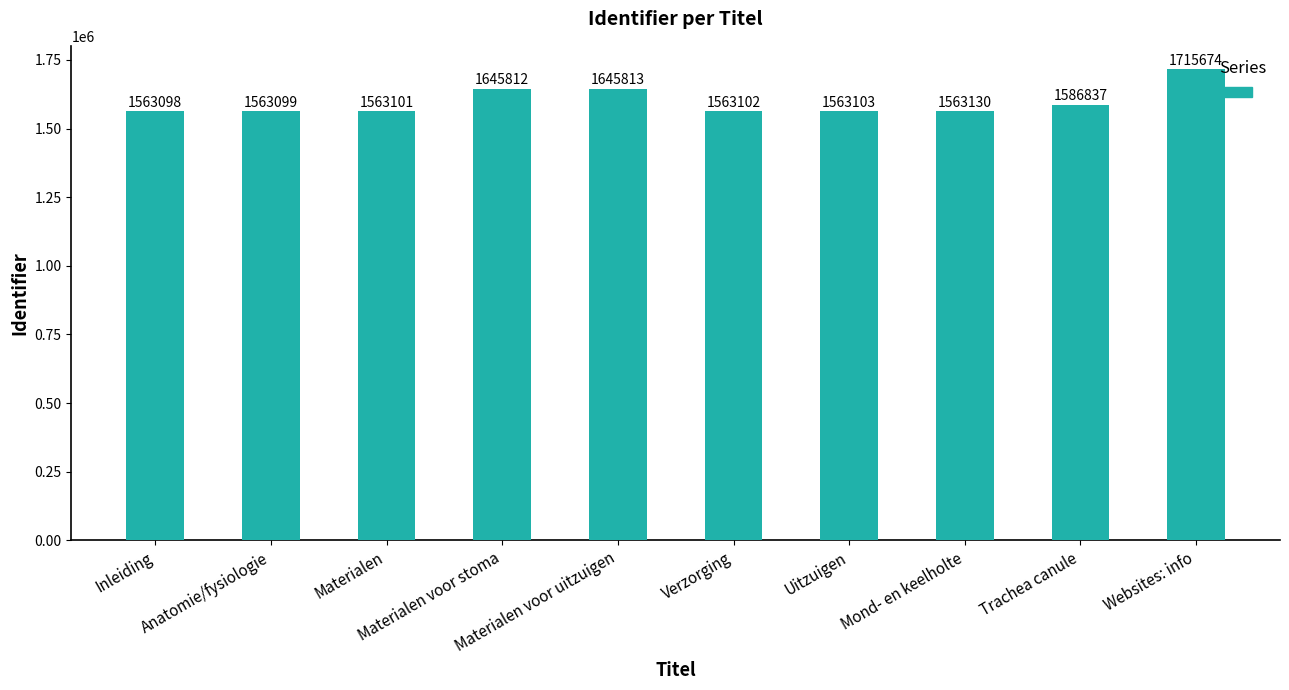

What is the approximate value at Materialen voor stoma, to the nearest 100?

1645800